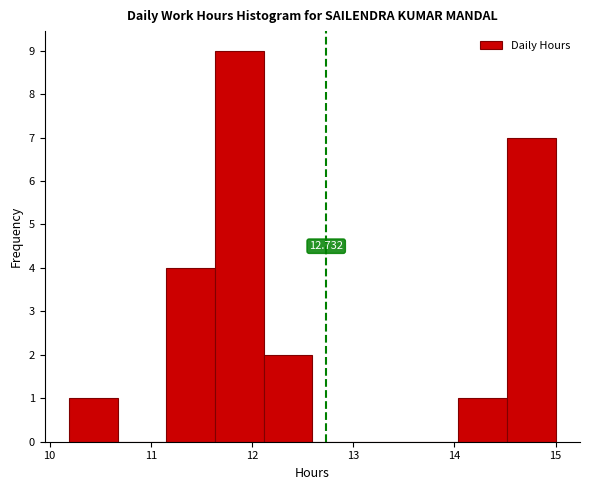

Which range on the x-axis has the tallest bar?

11.6 to 12.1